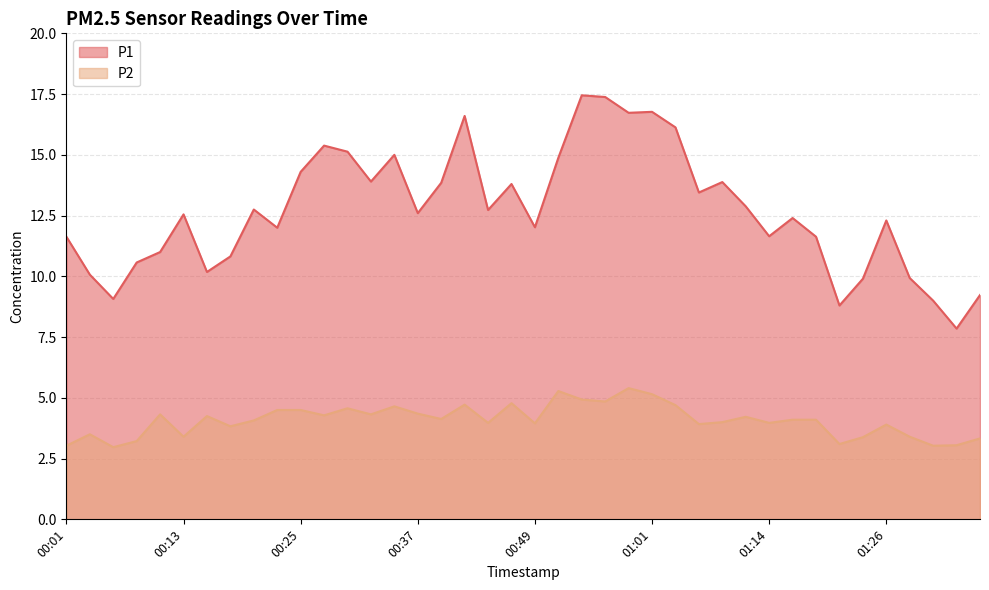

What is the spread (max minus min) of values at 01:04?

11.4